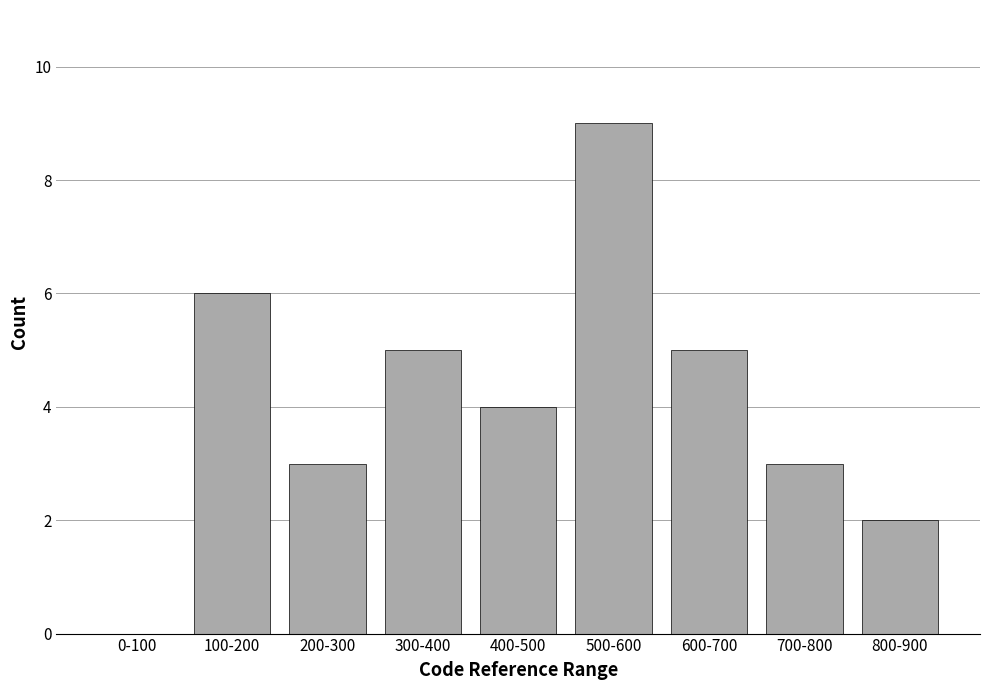

Reading right to left, list all the values displayed in this chart.

800-900=2	700-800=3	600-700=5	500-600=9	400-500=4	300-400=5	200-300=3	100-200=6	0-100=0